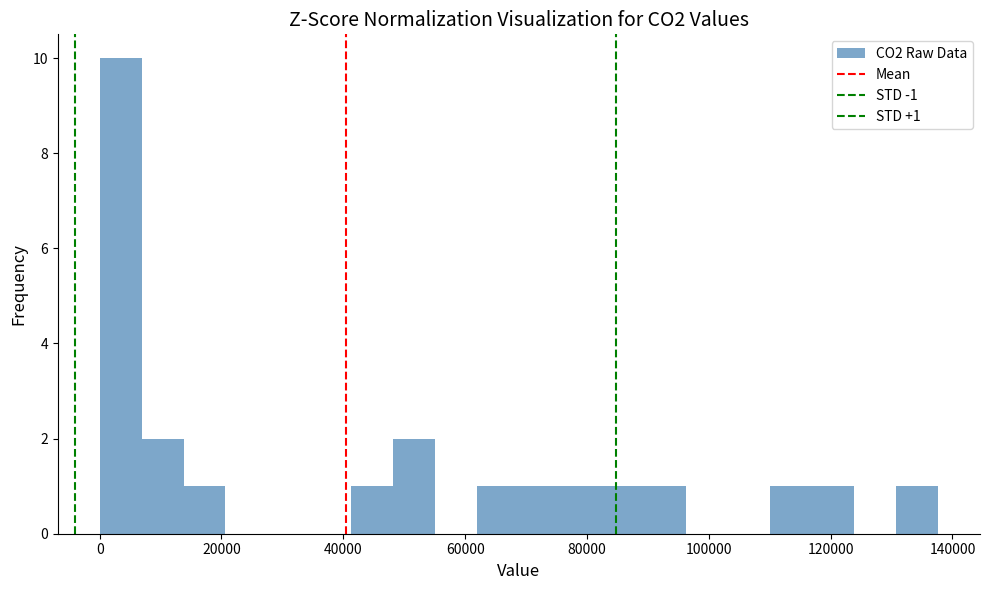

Around what value on the x-axis is the tallest bar? Give the approximate position of its centre, as read against the axis.

4000